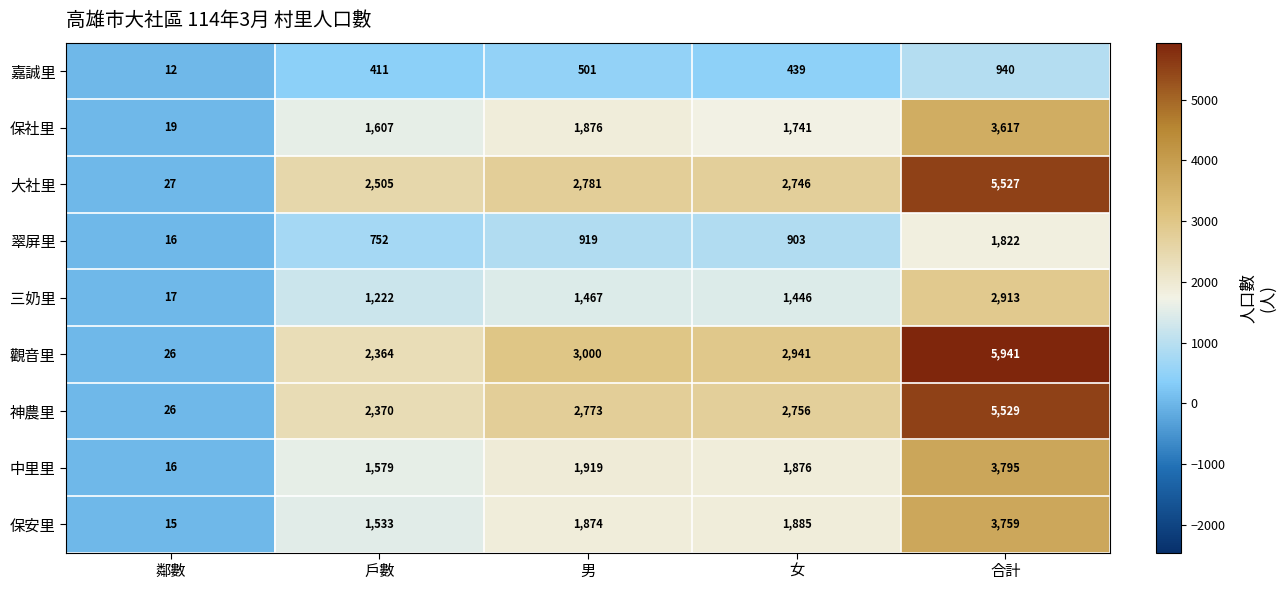

What is the total value across all series at 鄰數?

174